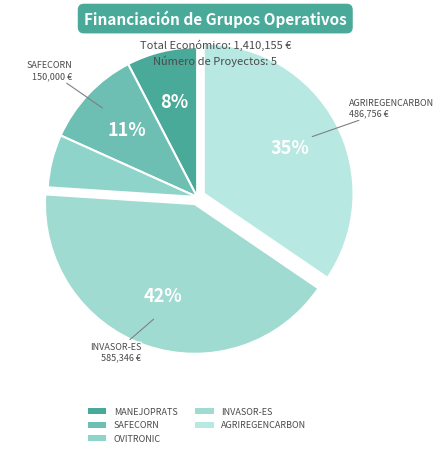

How many slices are in this pie chart?

5